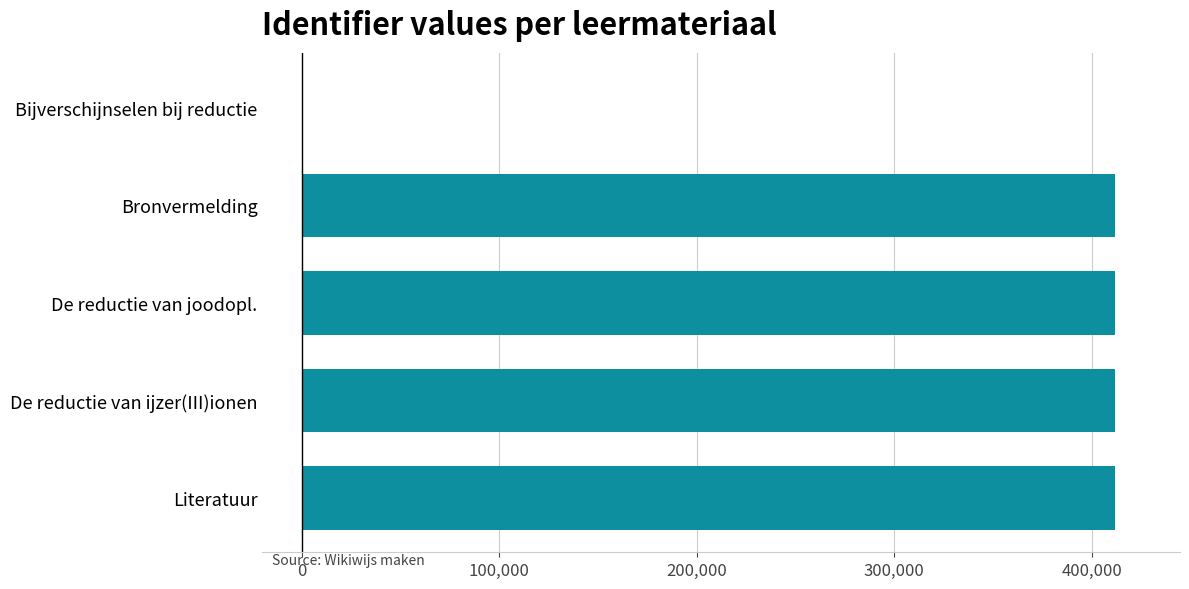

Which has a higher value, Bronvermelding or Bijverschijnselen bij reductie?

Bronvermelding